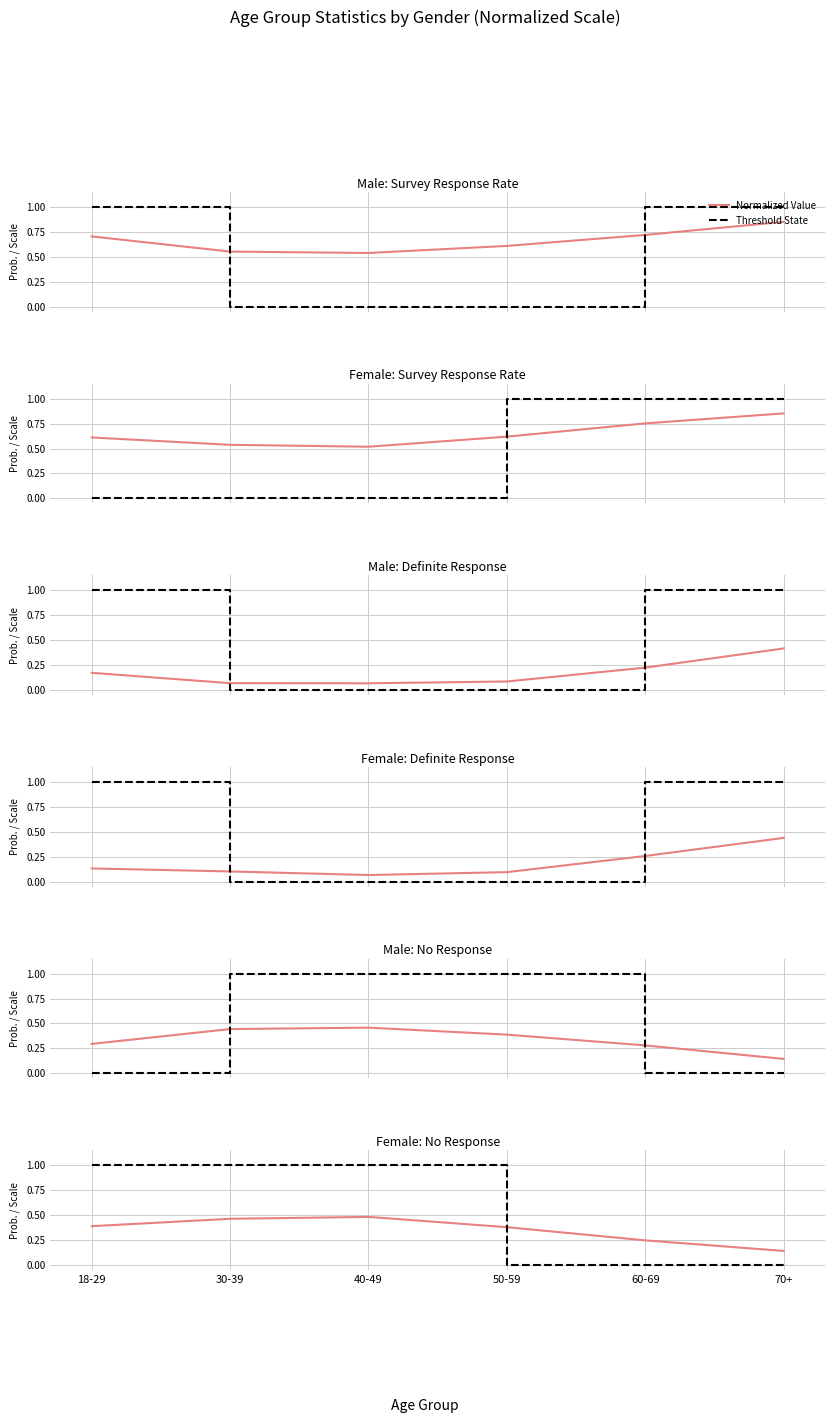

The value of Threshold State at 30-39 is 1.7. True or false?

False